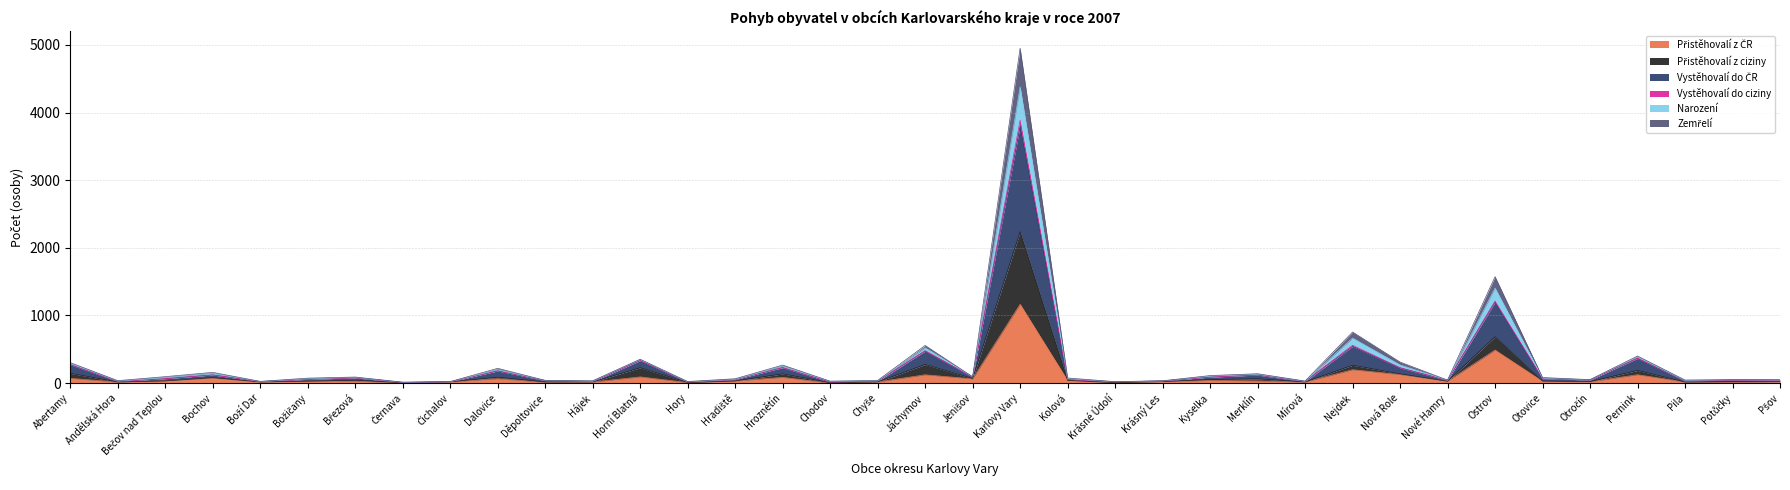

At which category is the sum across all series the highest?

Karlovy Vary